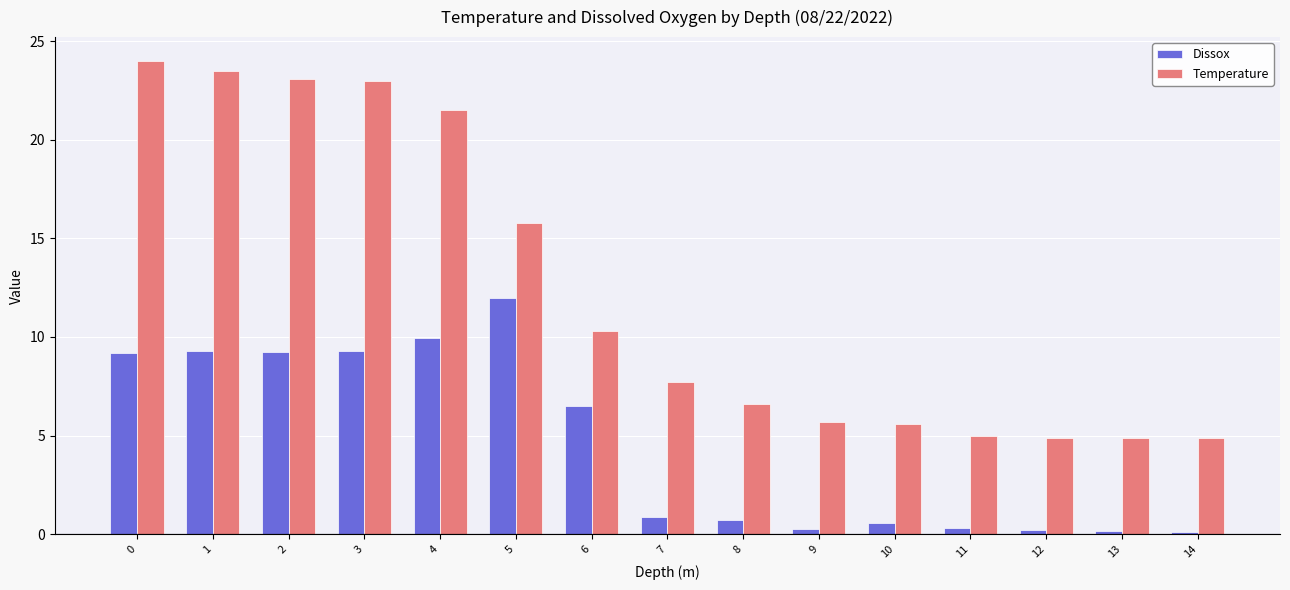

How many data points does each series have?

15